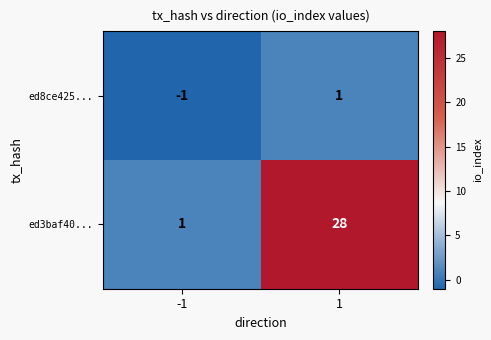

Read the ed3baf40... value at 1, to the nearest 10.

30